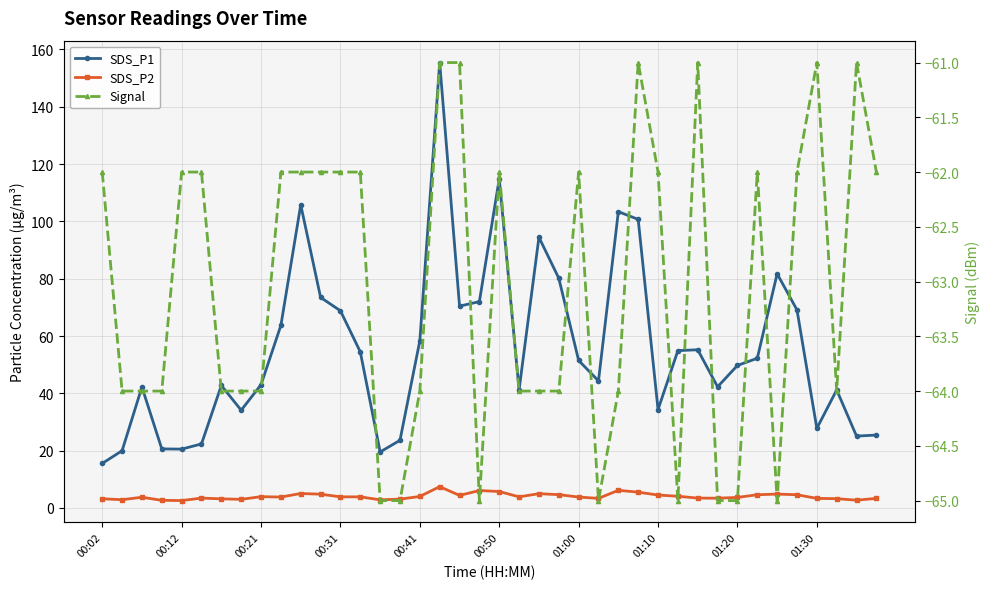

What position from the left is 00:41?

17